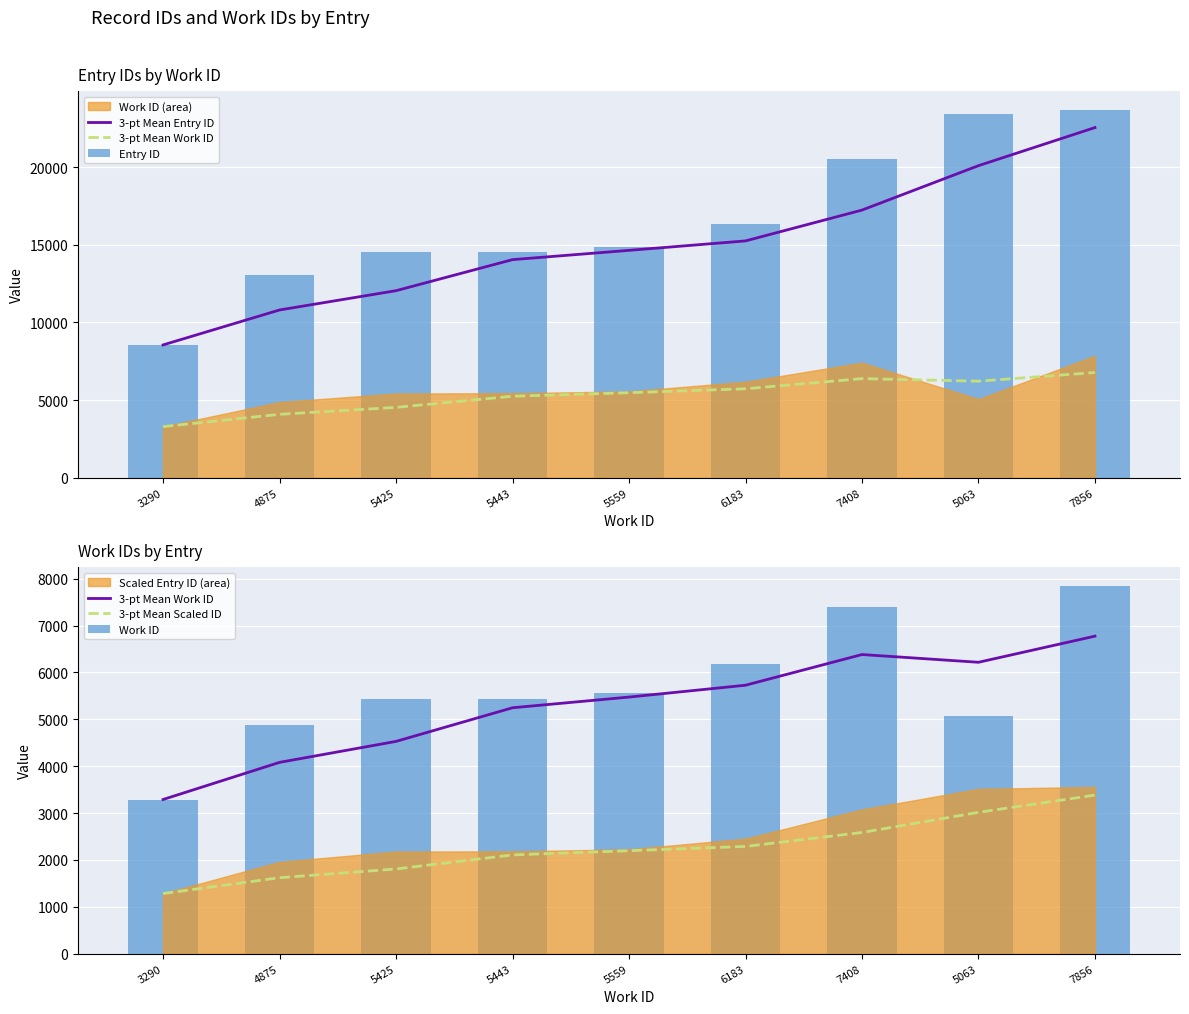

Is the value of Entry ID at 7408 greater than the value of Work ID at 7856?

Yes